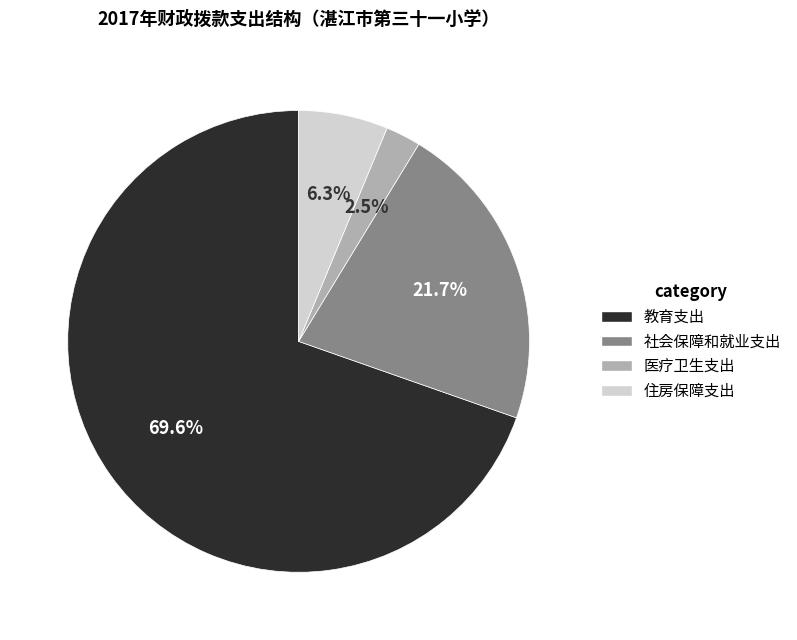

Between 教育支出 and 住房保障支出, which is larger?

教育支出